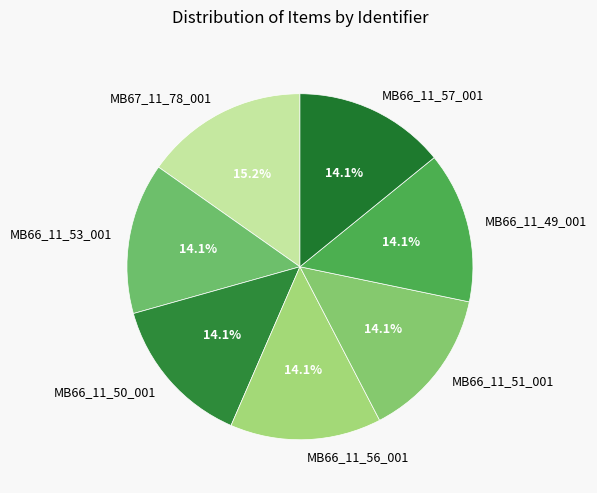

How many slices are in this pie chart?

7